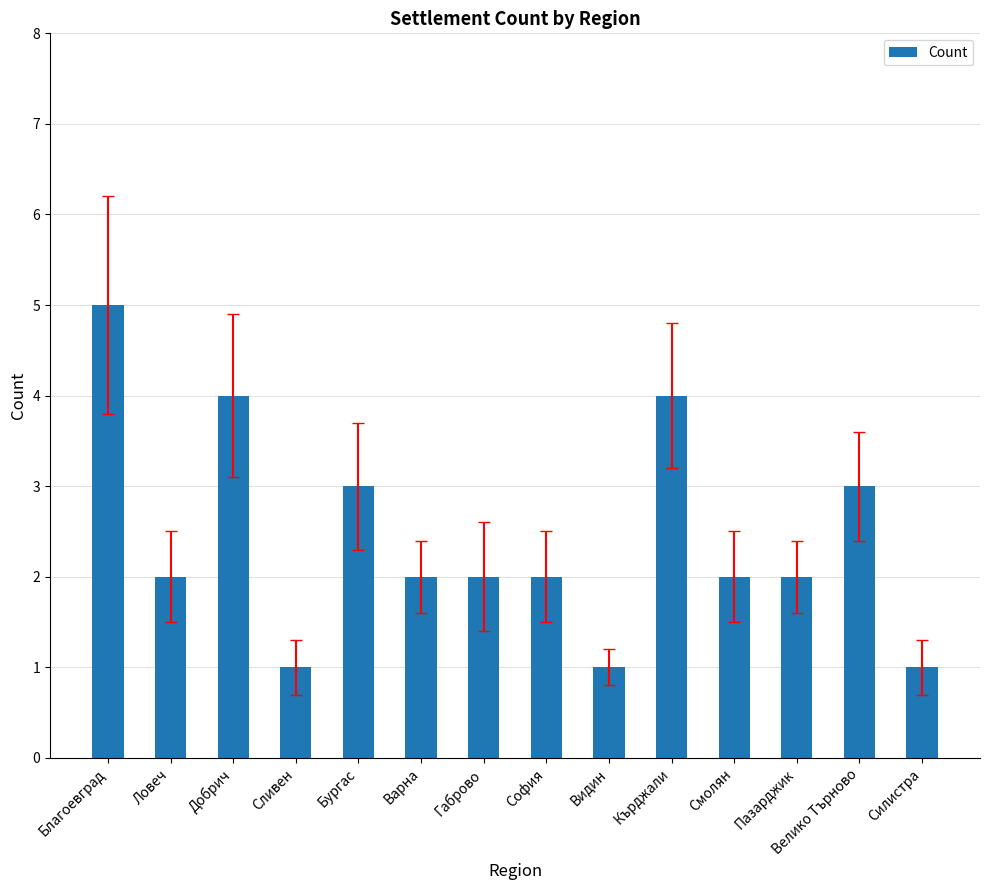

What is the ratio of the value at Ловеч to the value at Добрич?

0.5